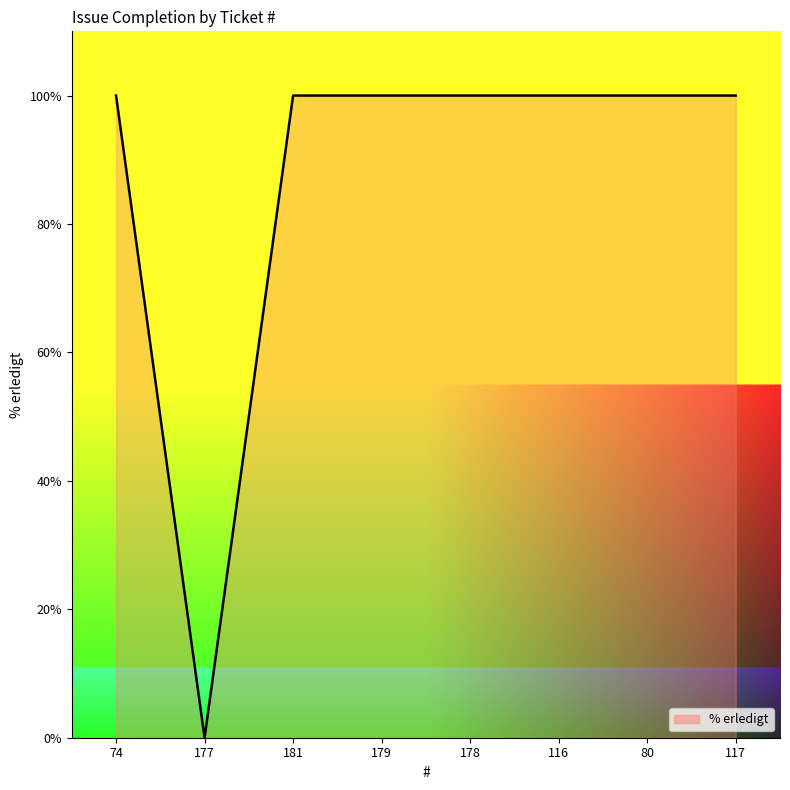

How many lines are shown in the chart?

1